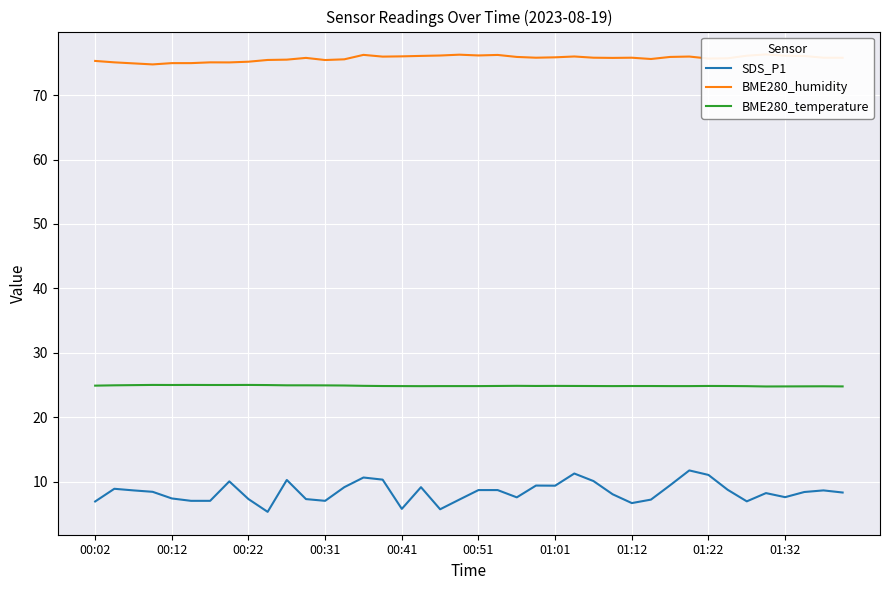

What is the maximum value for SDS_P1?

11.8